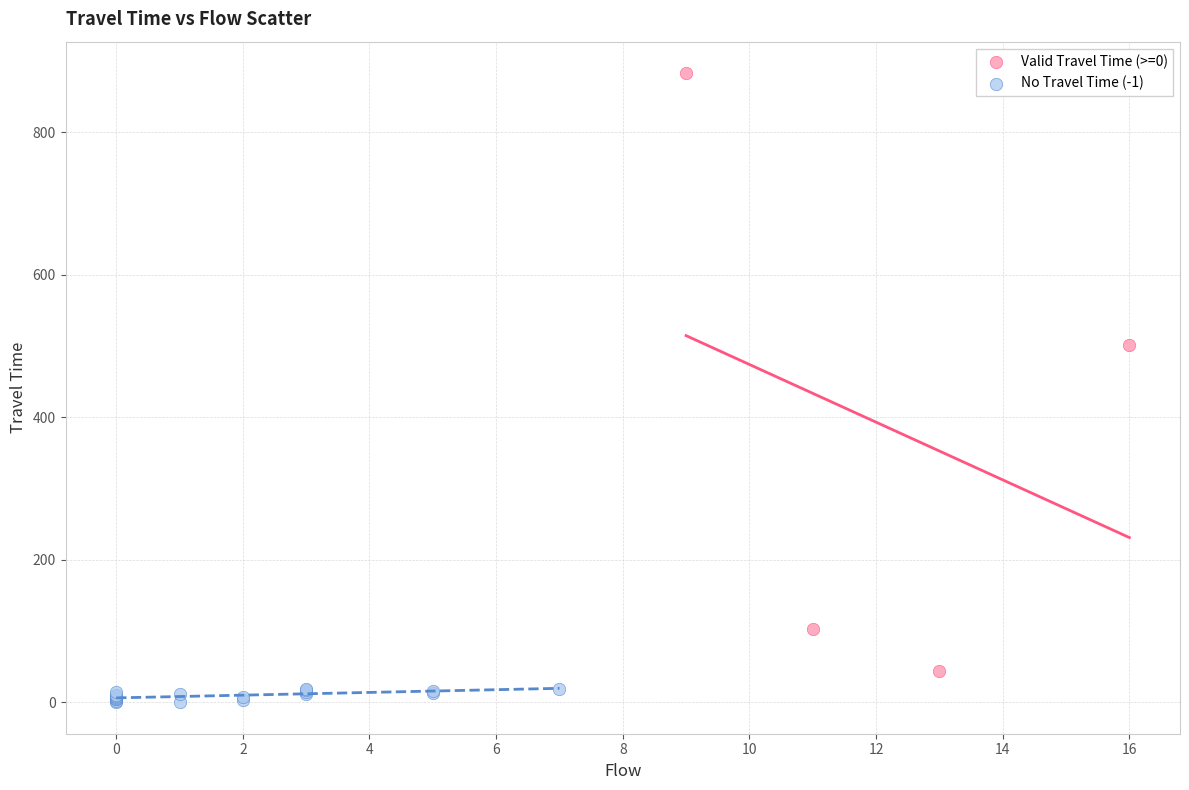

Which series contains the highest Y value?

Valid Travel Time (>=0)